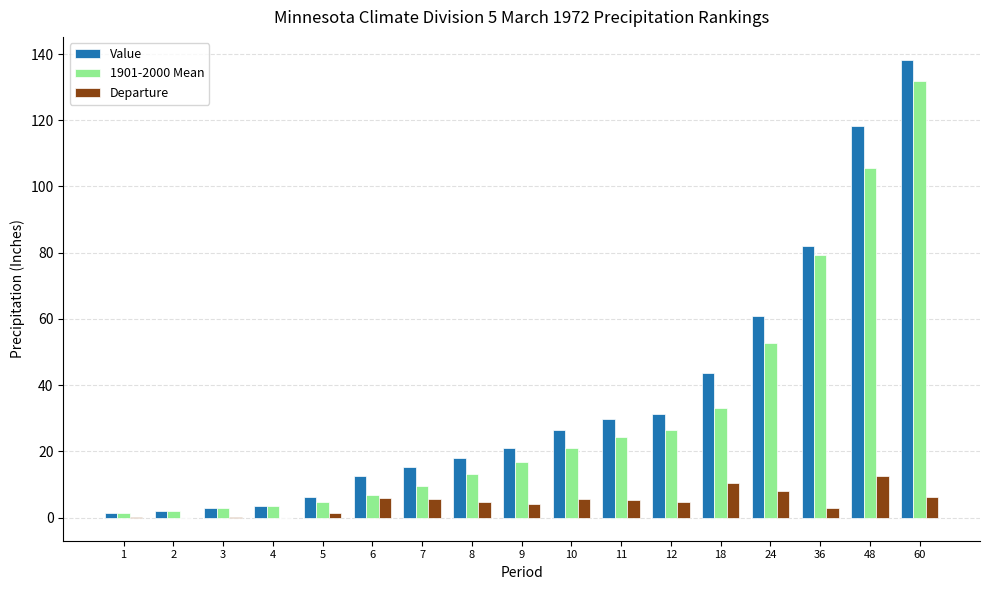

True or false: Value has a value of 26.8 at 24.

False